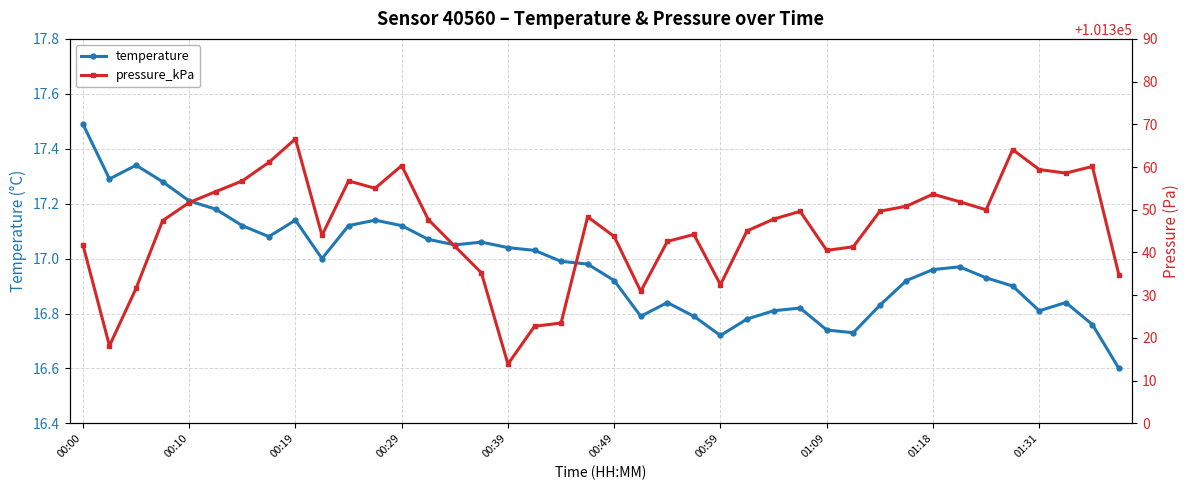

True or false: temperature has more than 2 interior local peaks.

True